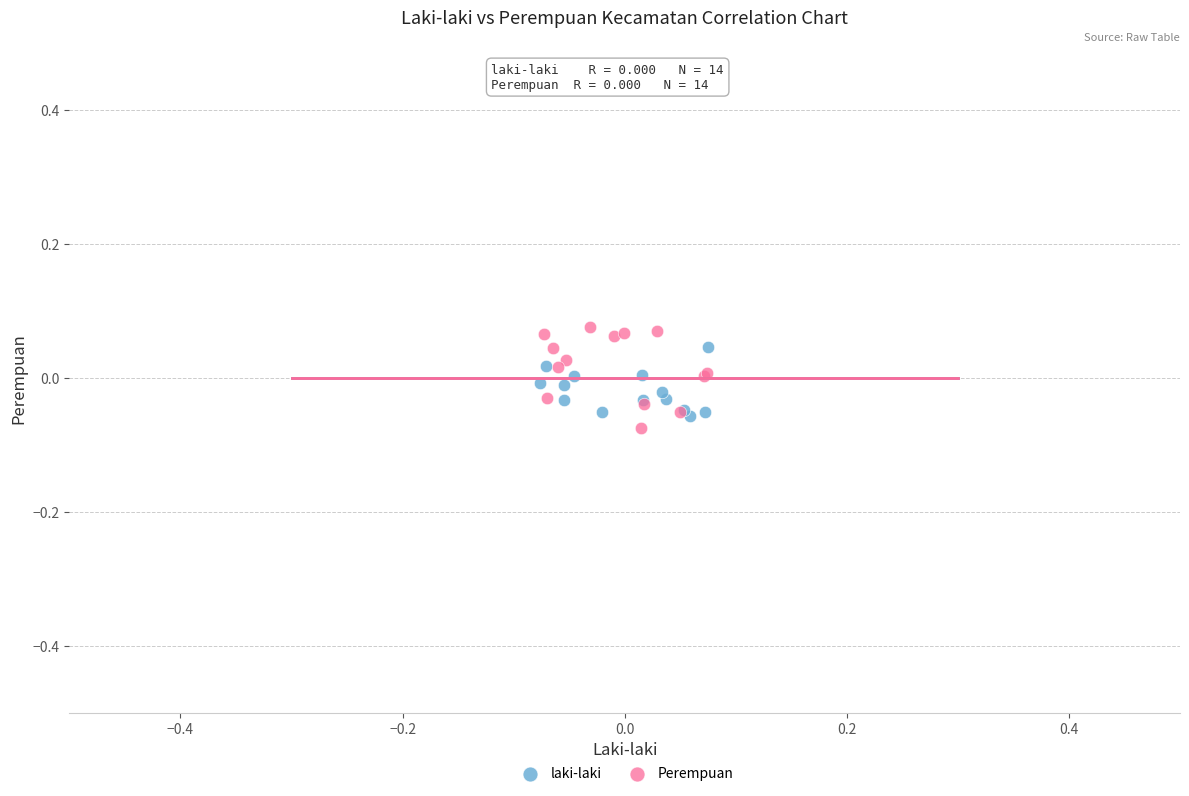

Which series contains the highest Y value?

Perempuan